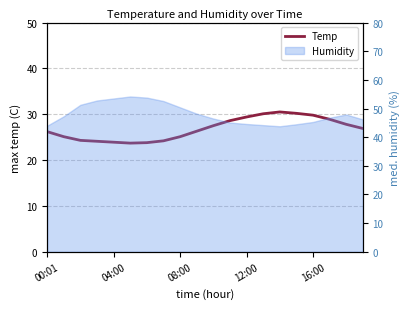

What is the sum of all values?

536.4